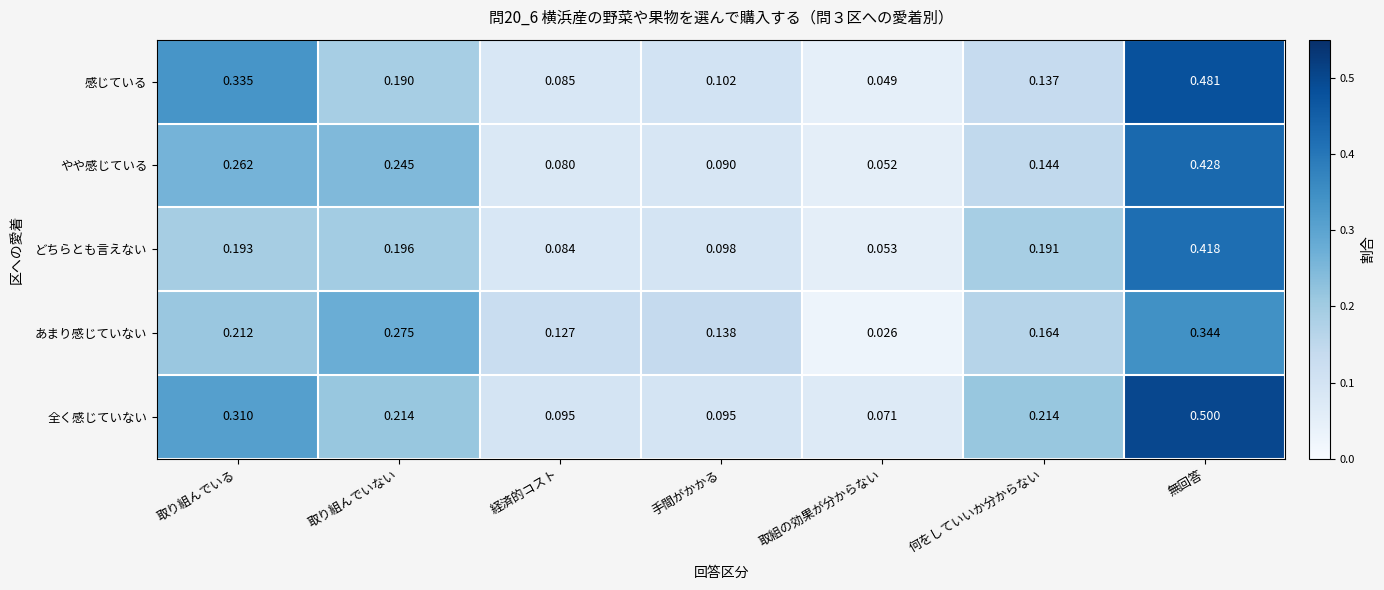

List the labels in order of やや感じている value, largest first.

無回答, 取り組んでいる, 取り組んでいない, 何をしていいか分からない, 手間がかかる, 経済的コスト, 取組の効果が分からない